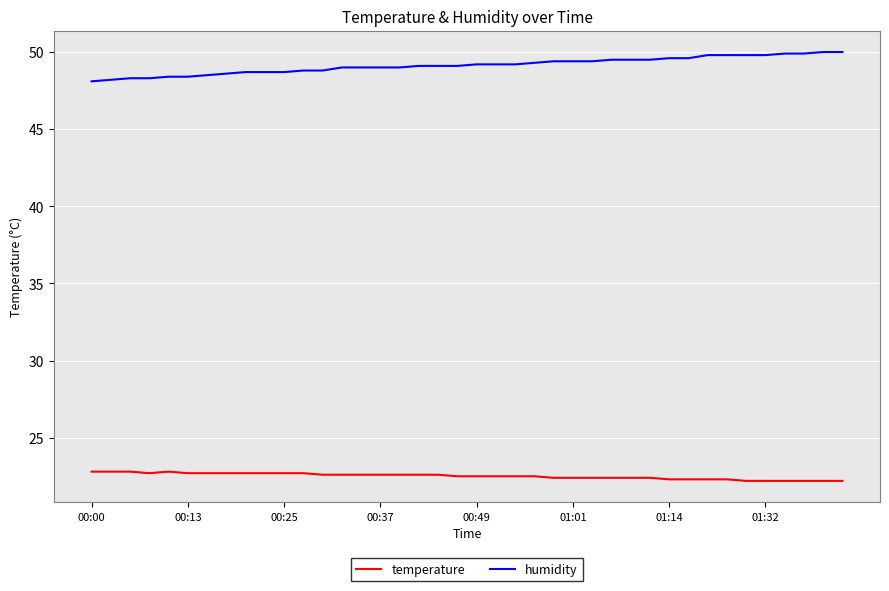

Which series has the largest total across all categories?

humidity